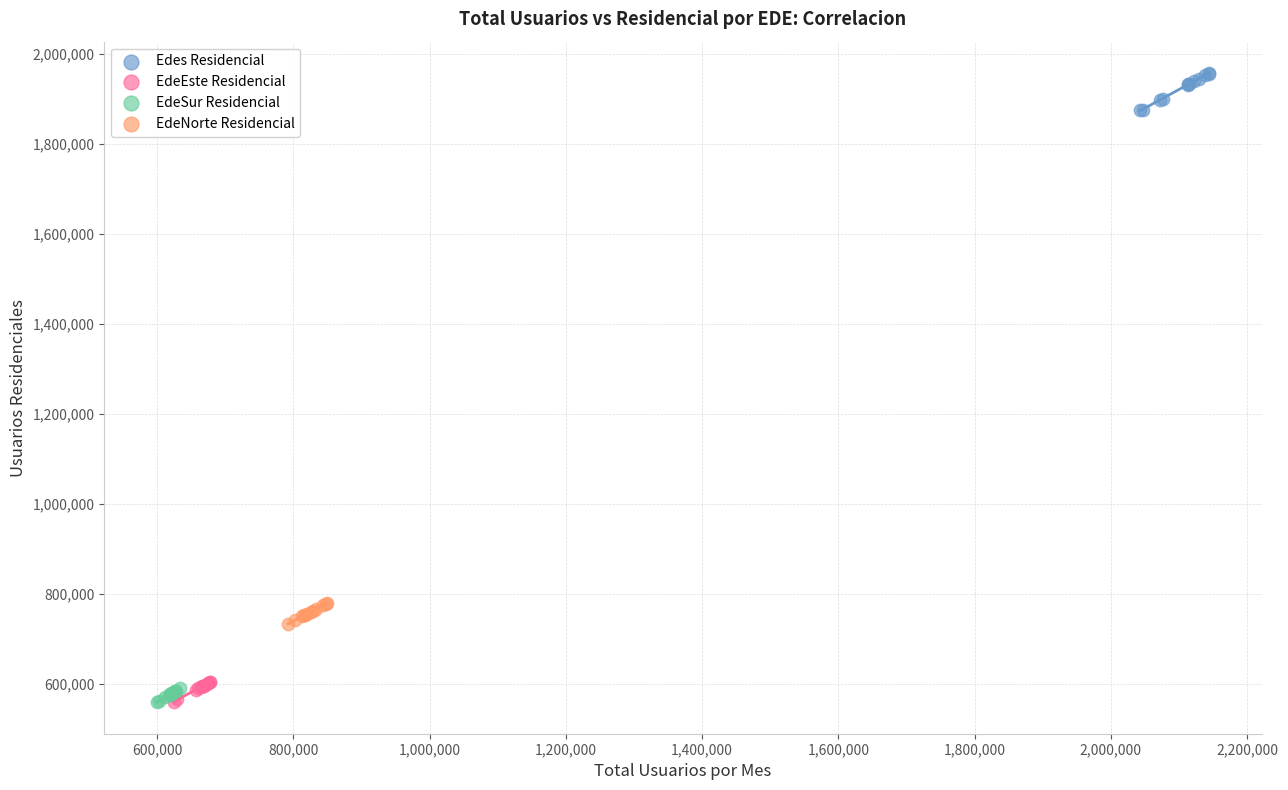

Which series reaches the maximum Y coordinate?

Edes Residencial